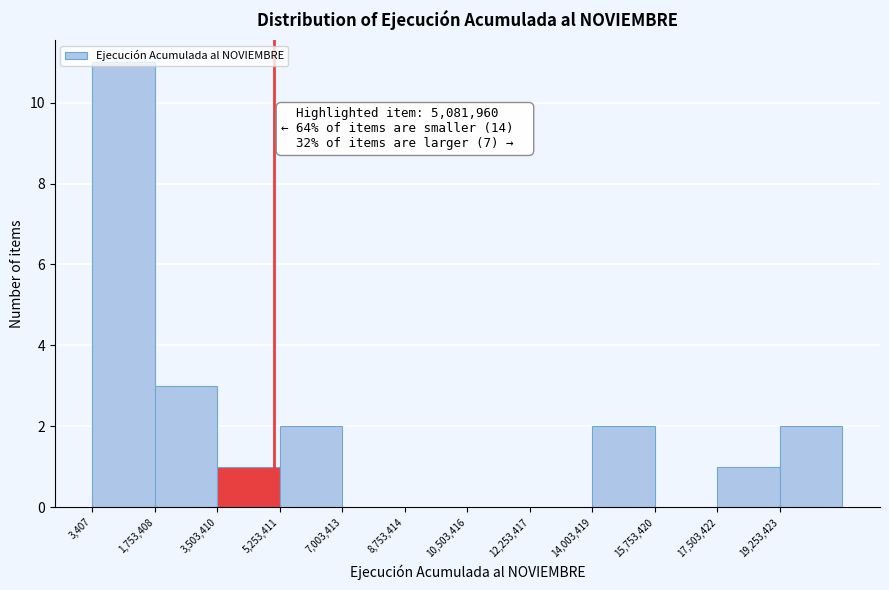

Which range on the x-axis has the tallest bar?

0 to 1800000